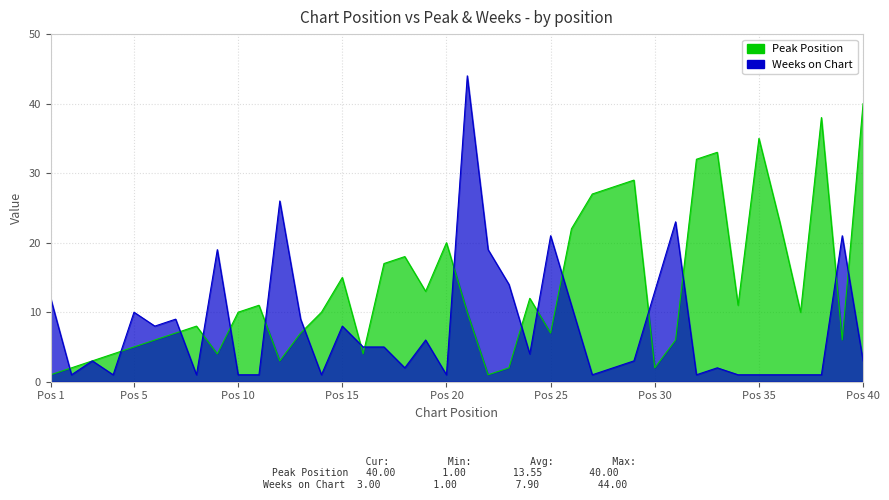

Which category has the highest value in the Peak Position series?

Pos 40